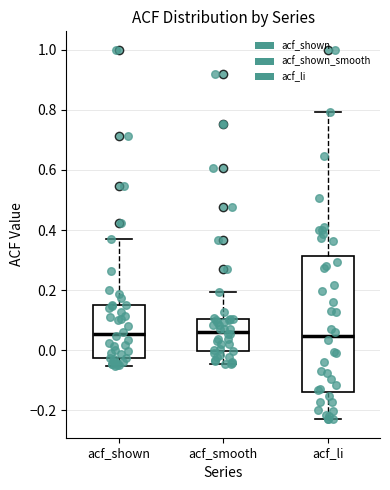

Reading left to right, read every box against the y-axis: the position of its median line, the range the box covers, and the ends of its whiskers. The values are not printed on the chart, so give them approximately, as read against the axis.

acf_shown: median 0.06, box -0.02 to 0.16, whiskers -0.06 to 0.38
acf_smooth: median 0.06, box 0.00 to 0.10, whiskers -0.04 to 0.20
acf_li: median 0.04, box -0.14 to 0.32, whiskers -0.22 to 0.80